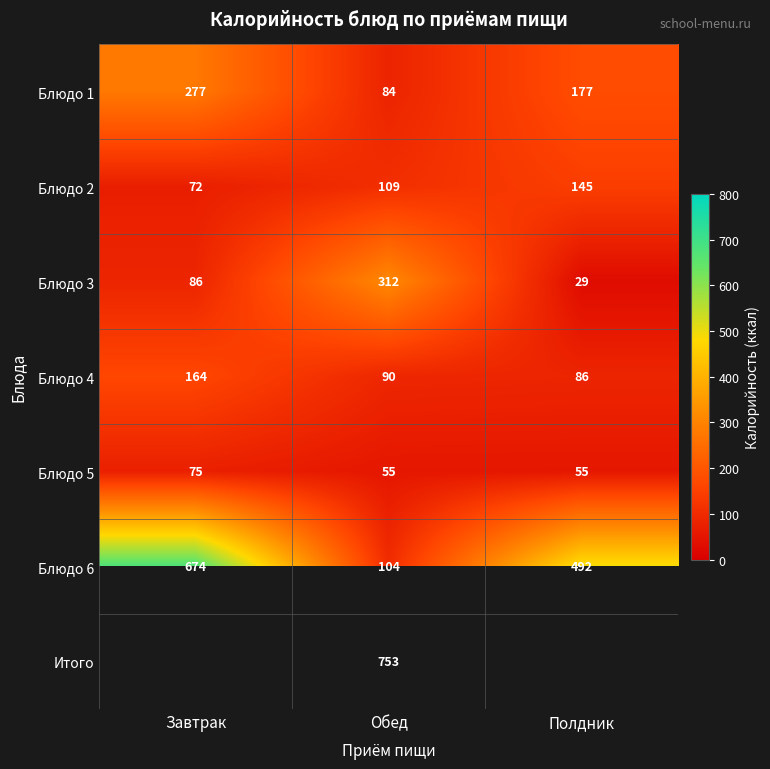

Between Полдник and Завтрак, which is larger?

Завтрак